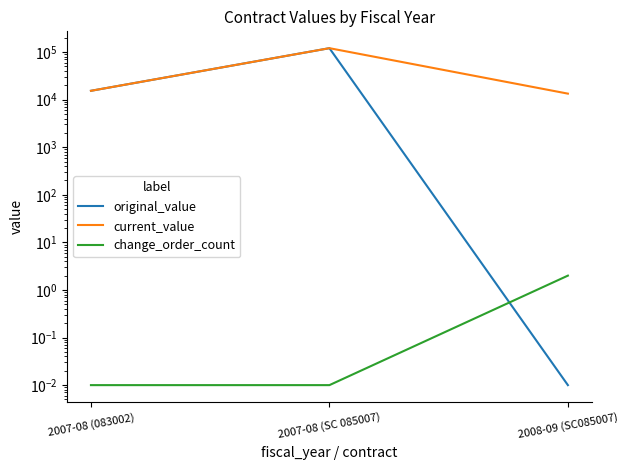

What is the highest value of the change_order_count series?

2.0